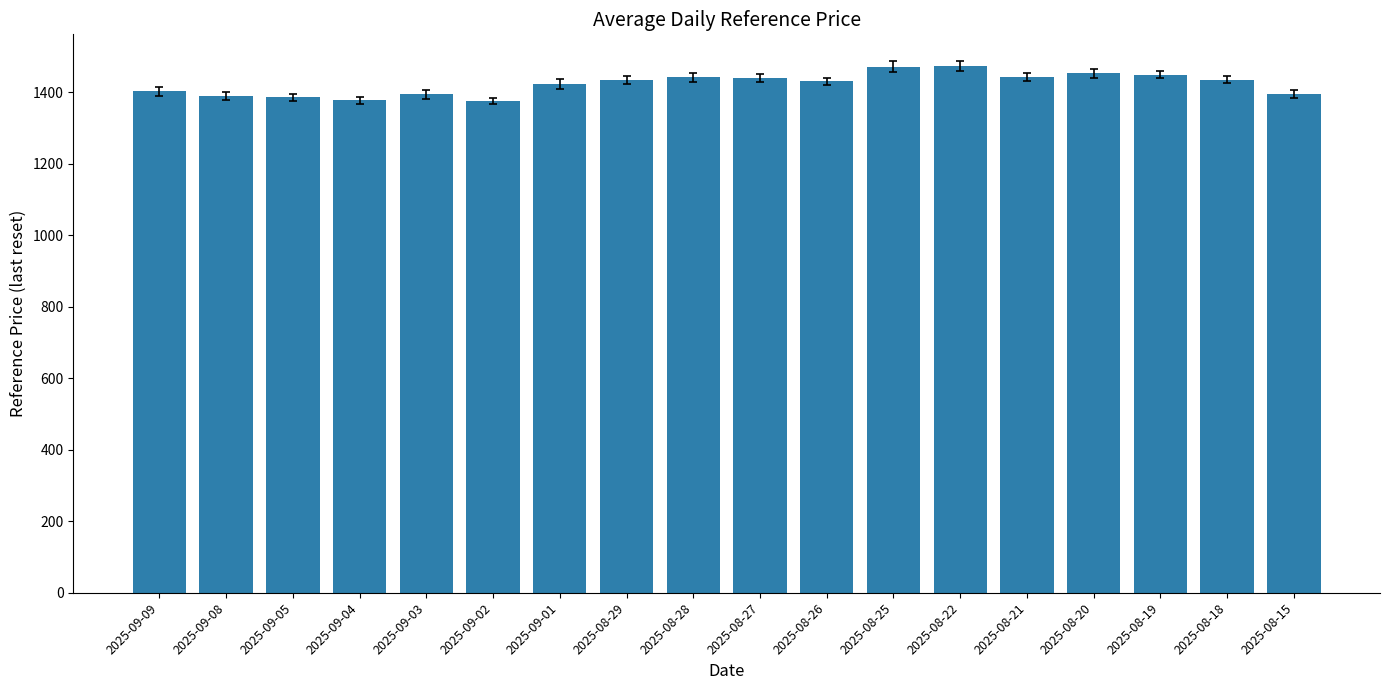

How many distinct data groups are displayed?

1